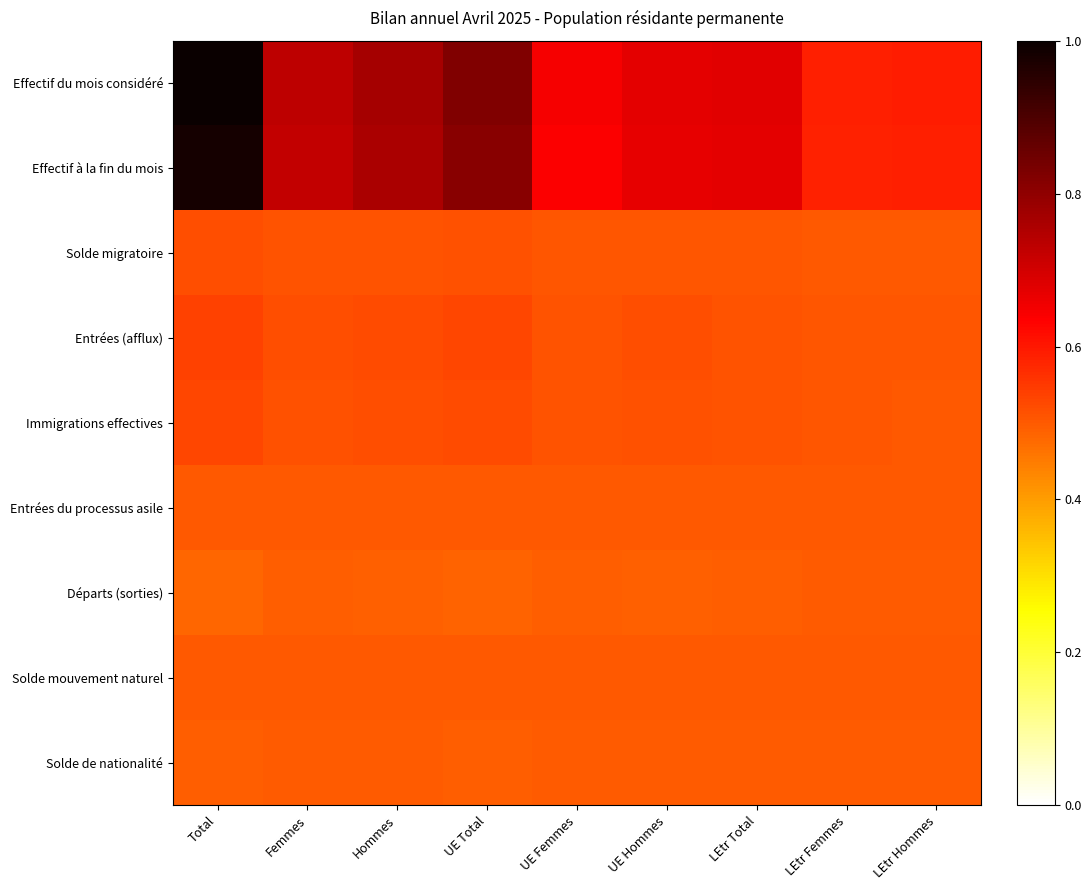

Which label corresponds to the largest value in the chart?

Total